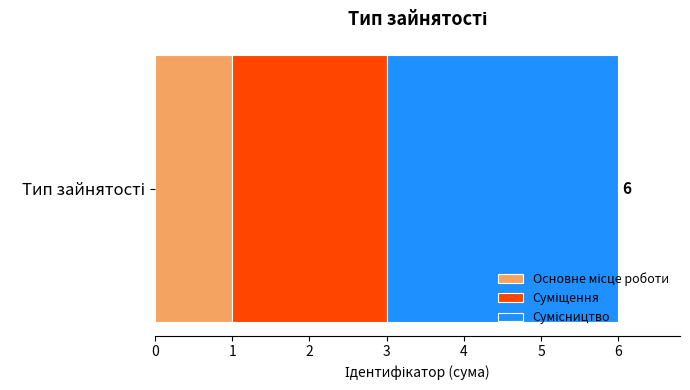

How many categories are shown in the chart?

1